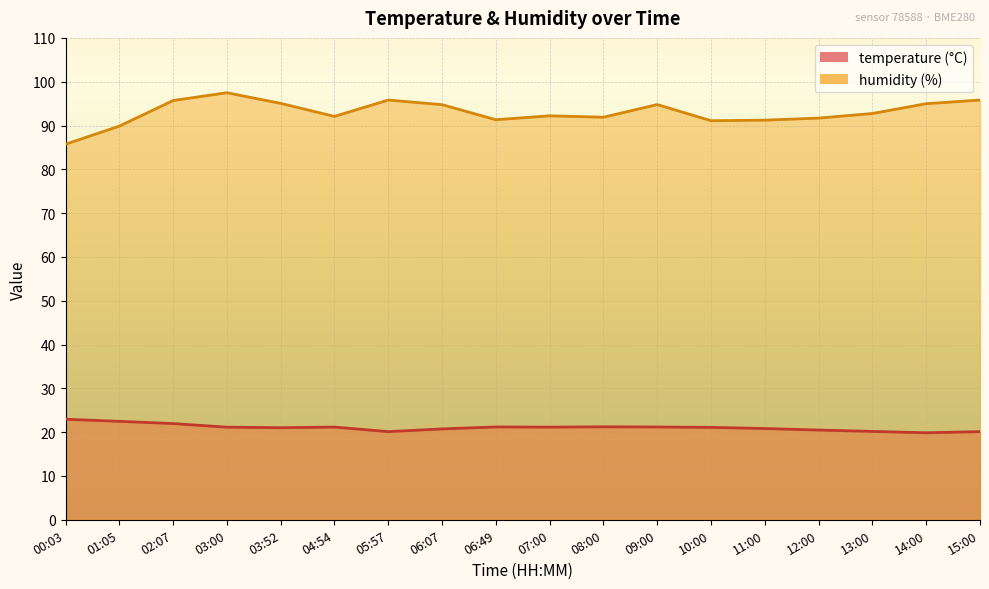

The value of temperature at 07:00 is 4.9. True or false?

False